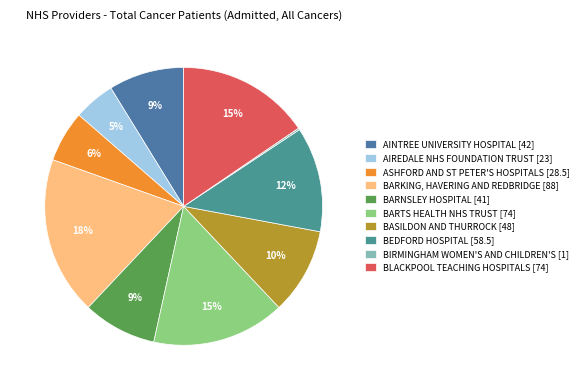

How many segments does this pie chart have?

10